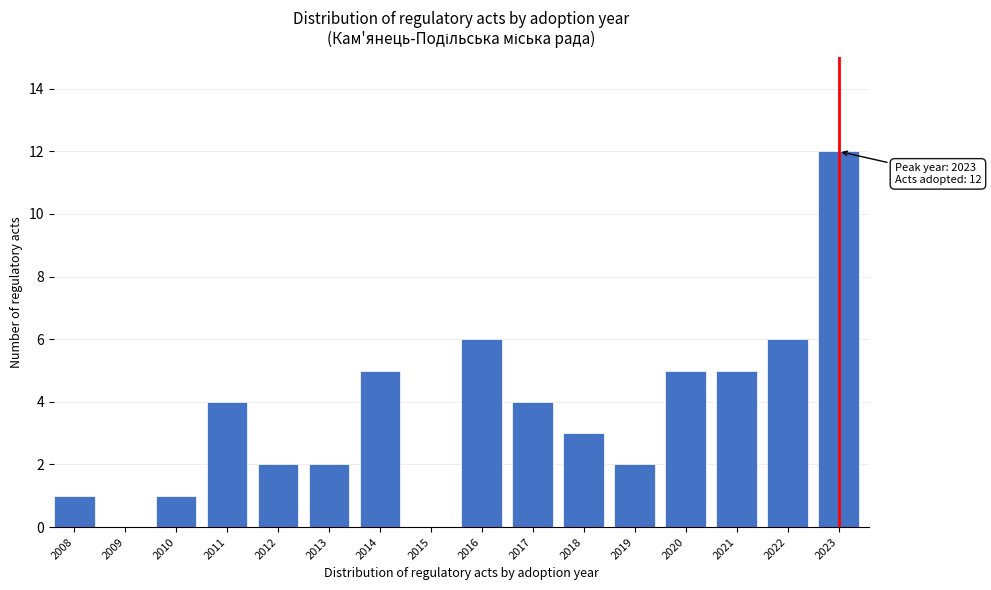

Reading right to left, what are all the values shown in this chart?

2023=12	2022=6	2021=5	2020=5	2019=2	2018=3	2017=4	2016=6	2015=0	2014=5	2013=2	2012=2	2011=4	2010=1	2009=0	2008=1